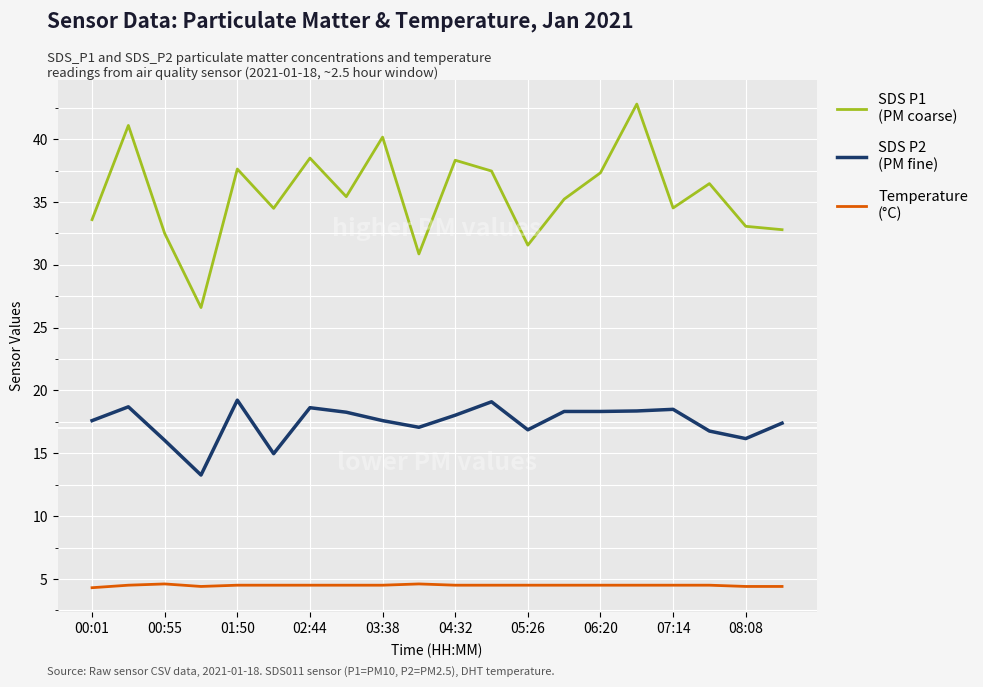

What is the maximum value shown in the chart?

42.8